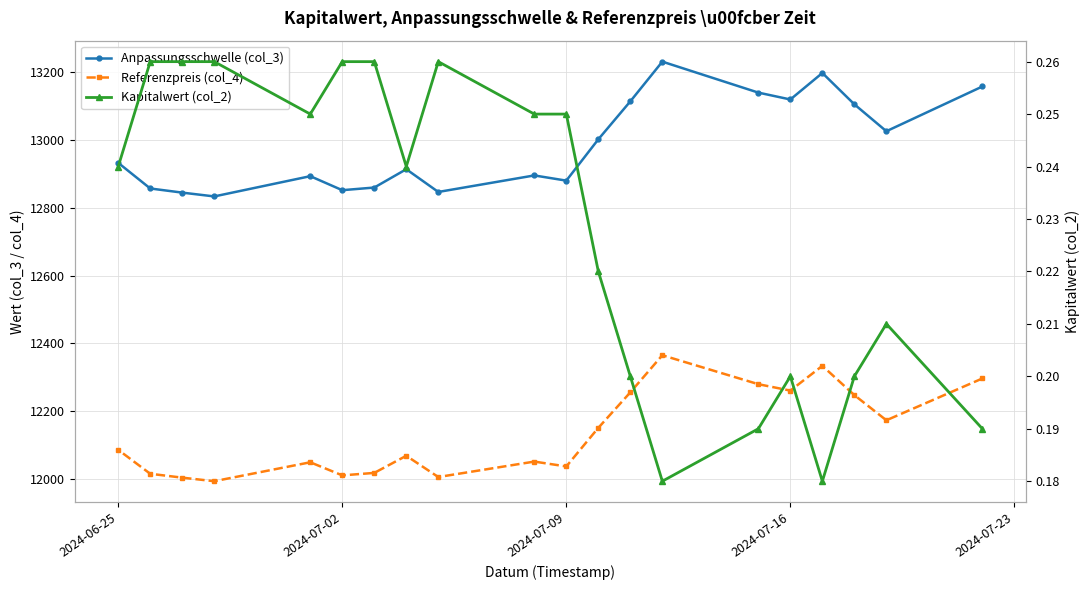

How many Kapitalwert (col_2) values are between 0 and 1?

20